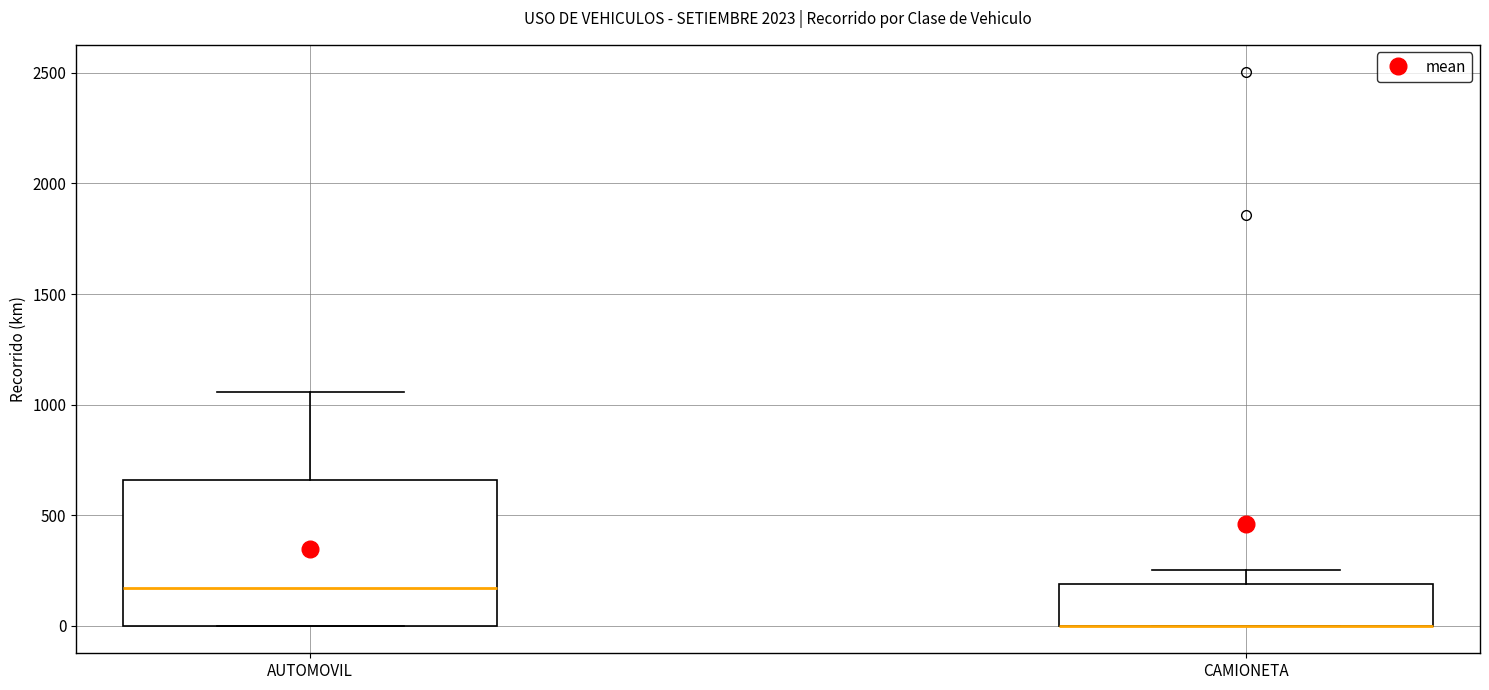

Reading left to right, transcribe this box plot: for each box, give where its median line is, the range the box spans, and where its two whiskers end, as read against the y-axis. The values are not printed on the chart, so give them approximately, as read against the axis.

AUTOMOVIL: median 150, box 0 to 650, whiskers 0 to 1050
CAMIONETA: median 0 (drawn on the box's lower edge), box 0 to 200, whiskers 0 to 250